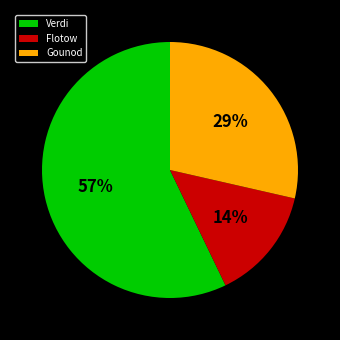

Which category has the smallest portion of the pie?

Flotow